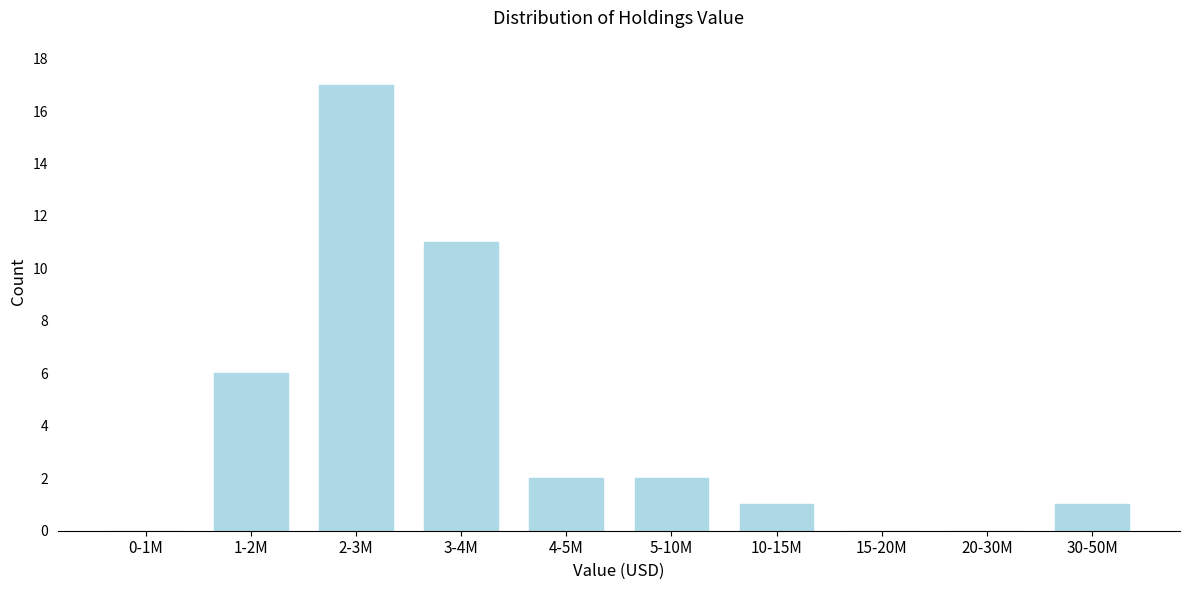

Reading left to right, transcribe all the data shown in this chart.

0-1M=0	1-2M=6	2-3M=17	3-4M=11	4-5M=2	5-10M=2	10-15M=1	15-20M=0	20-30M=0	30-50M=1